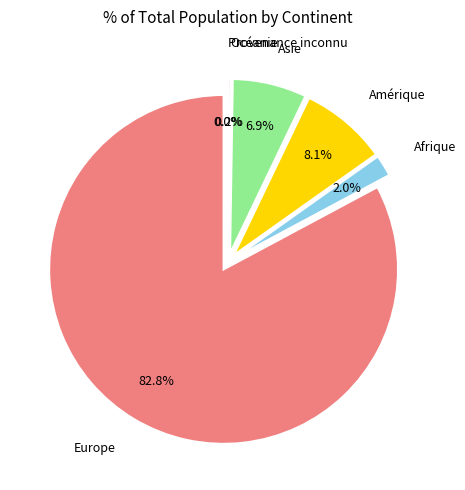

Is it true that Provenance inconnu is 1% of the pie?

False